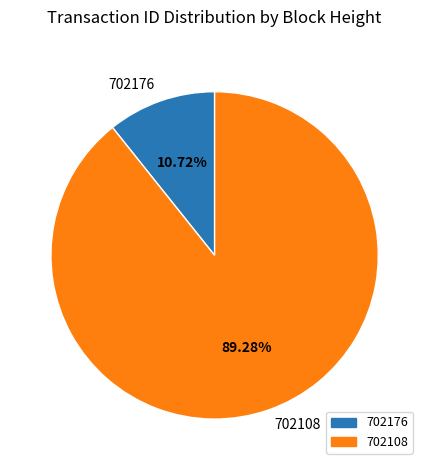

How many slices are in this pie chart?

2